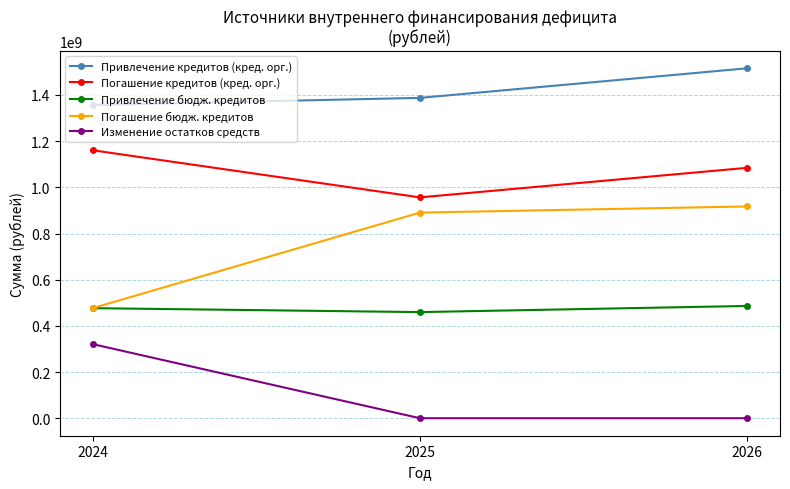

At how many categories does at least one series exceed 428068815?

3